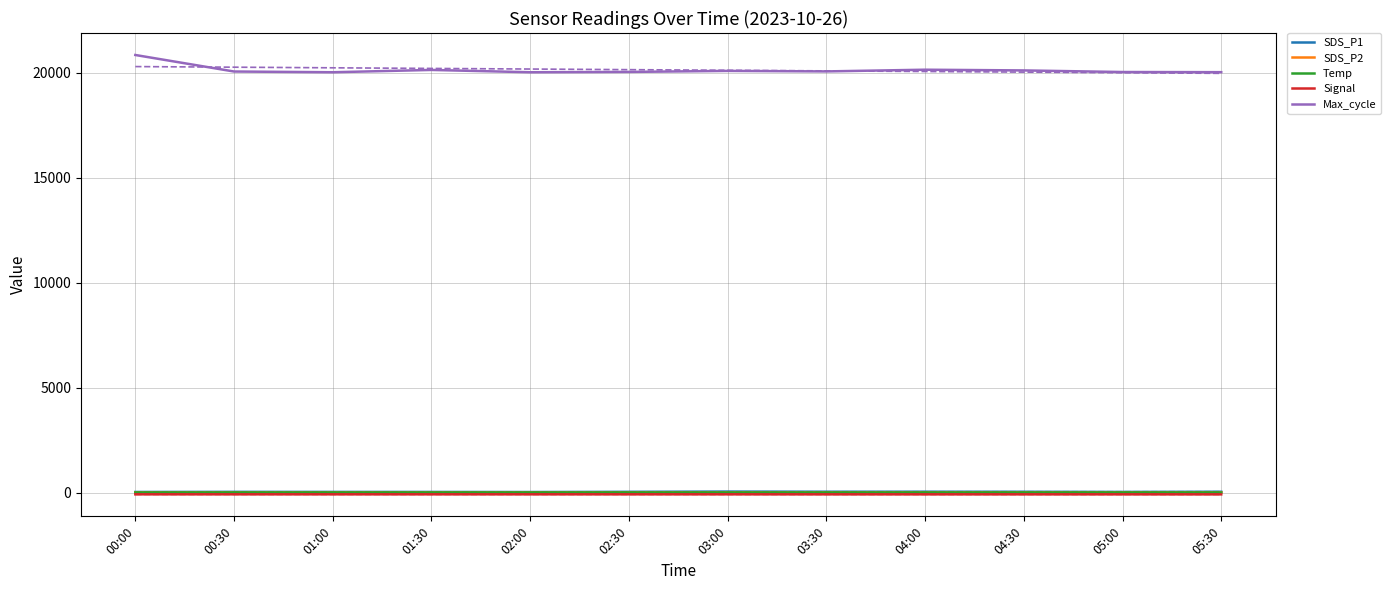

What is the spread (max minus min) of values at 01:30?

20208.0